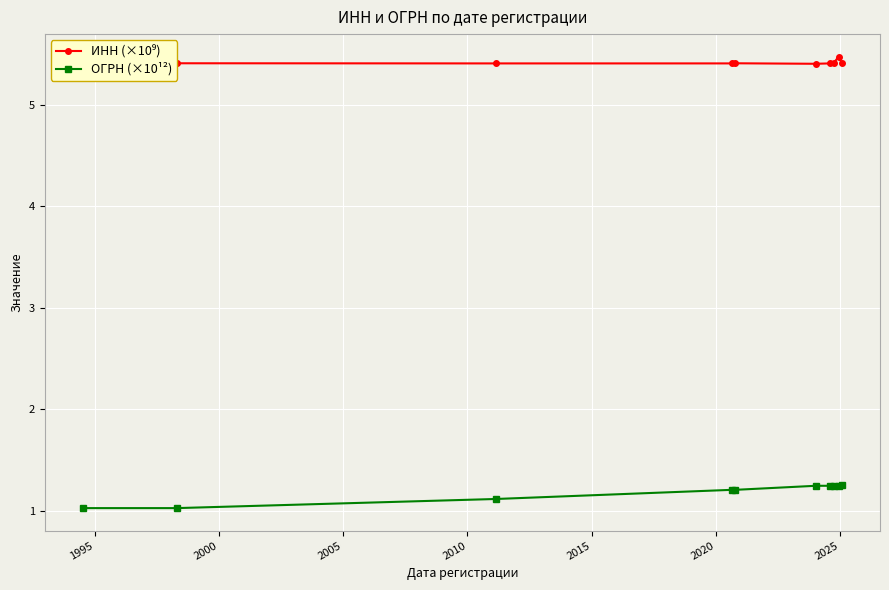

What is the highest value of the ОГРН (×10¹²) series?

1.3